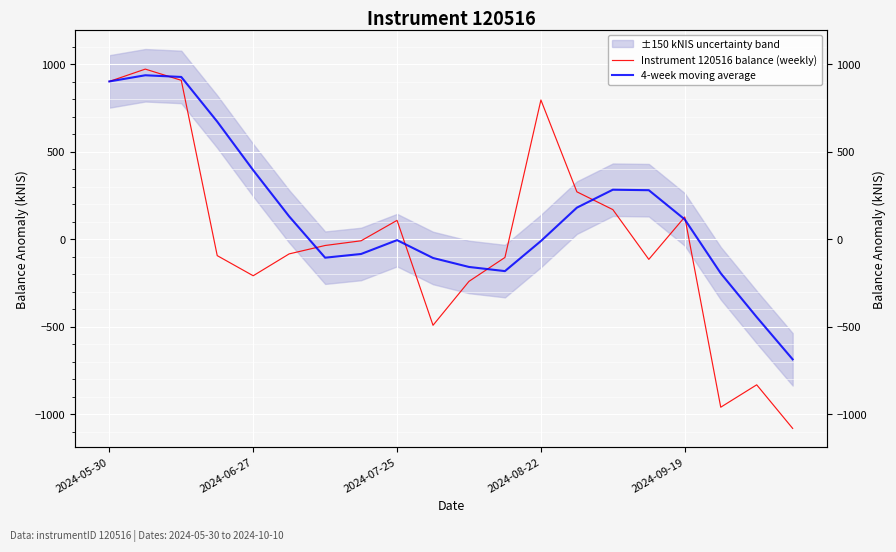

What is the label of the 7th point from the right?

13